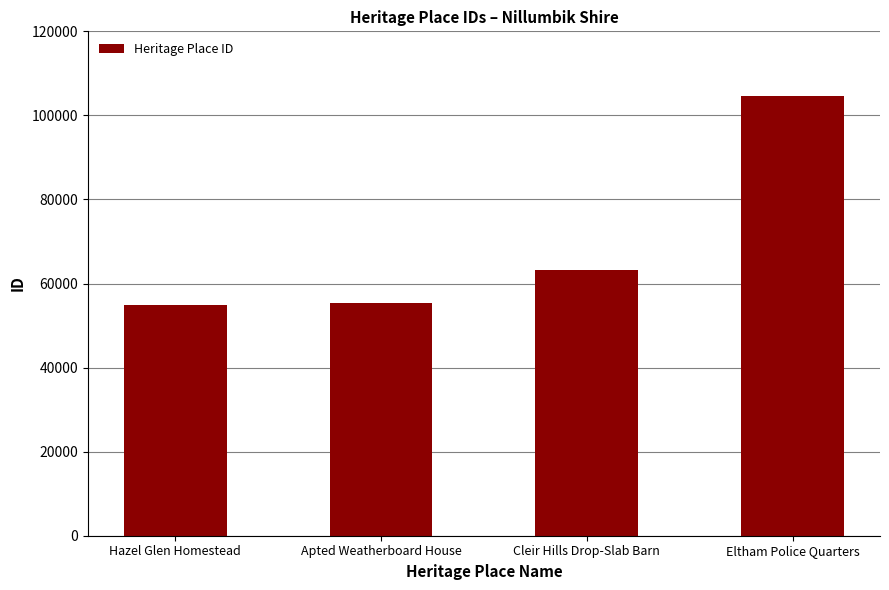

Count the number of data series in this chart.

1